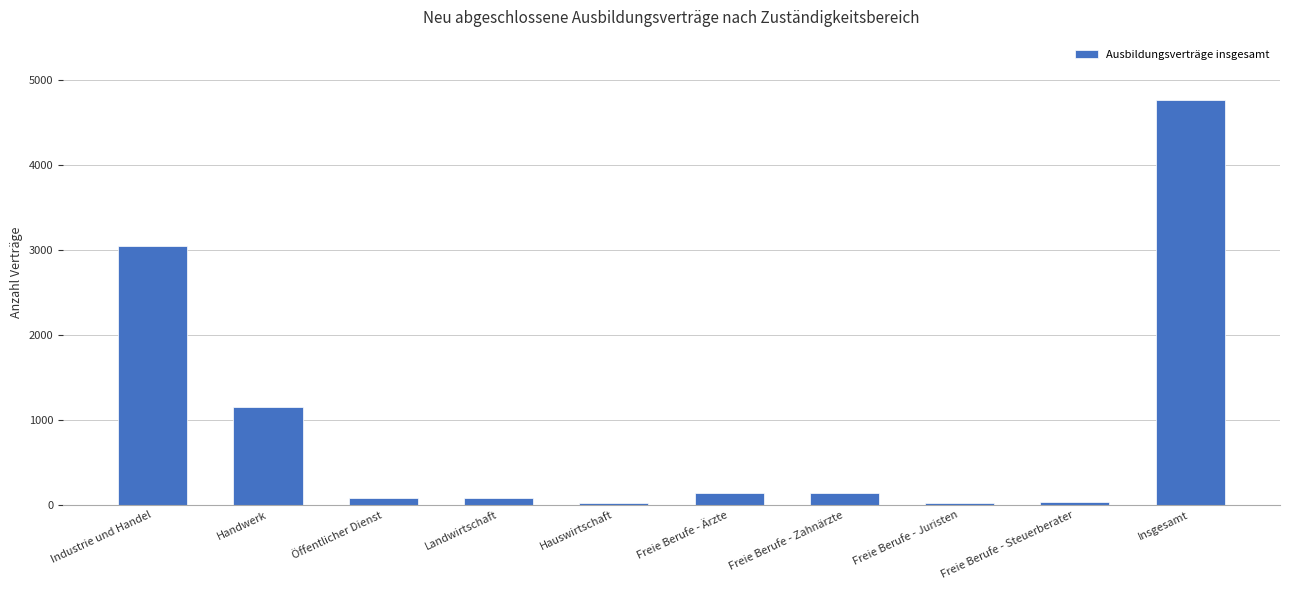

Read the value at Freie Berufe - Zahnärzte.

138